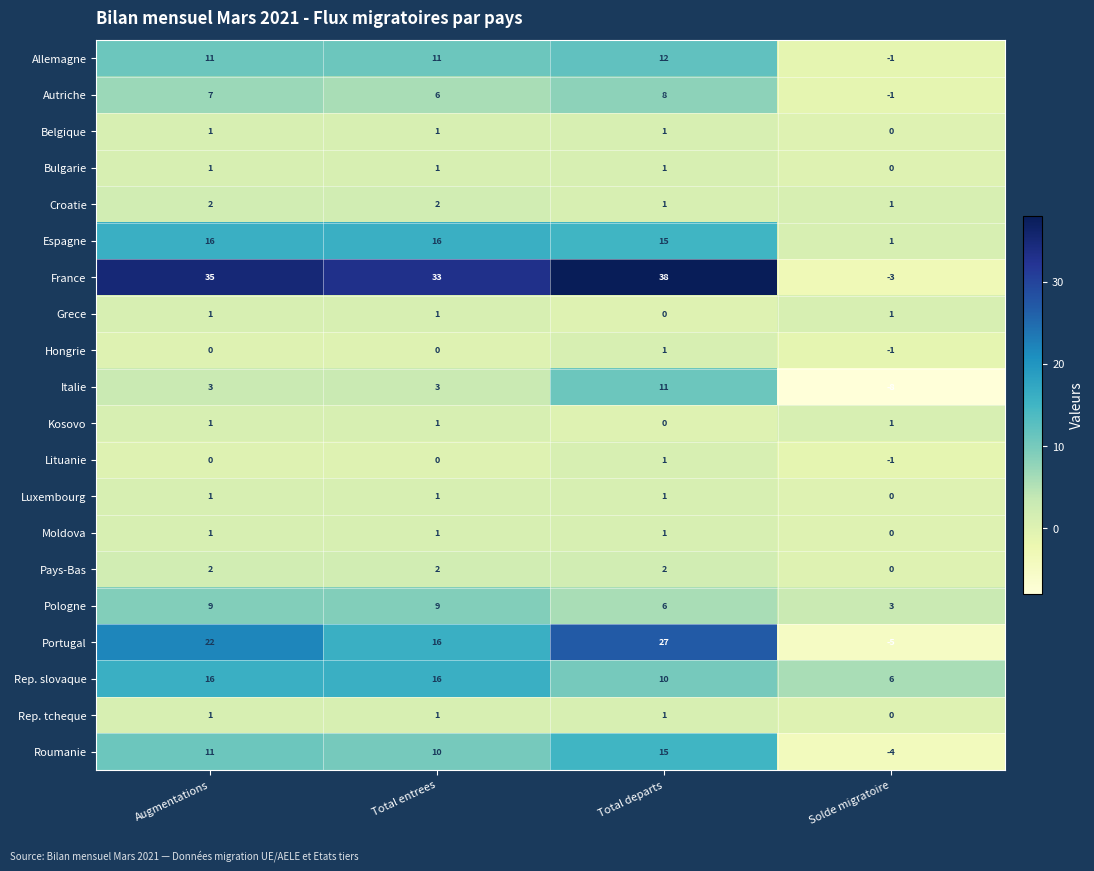

Which series changed the most between Total departs and Solde migratoire?

France